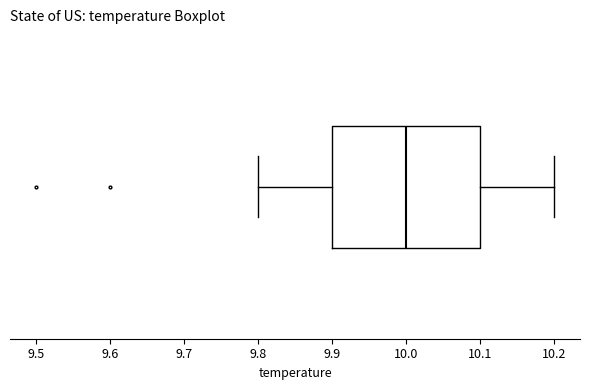

Read this box plot against the x-axis: the position of the median line, the range covered by the box, and the ends of both whiskers. The values are not printed on the chart, so give them approximately, as read against the axis.

median 10.0, box 9.9 to 10.1, whiskers 9.8 to 10.2